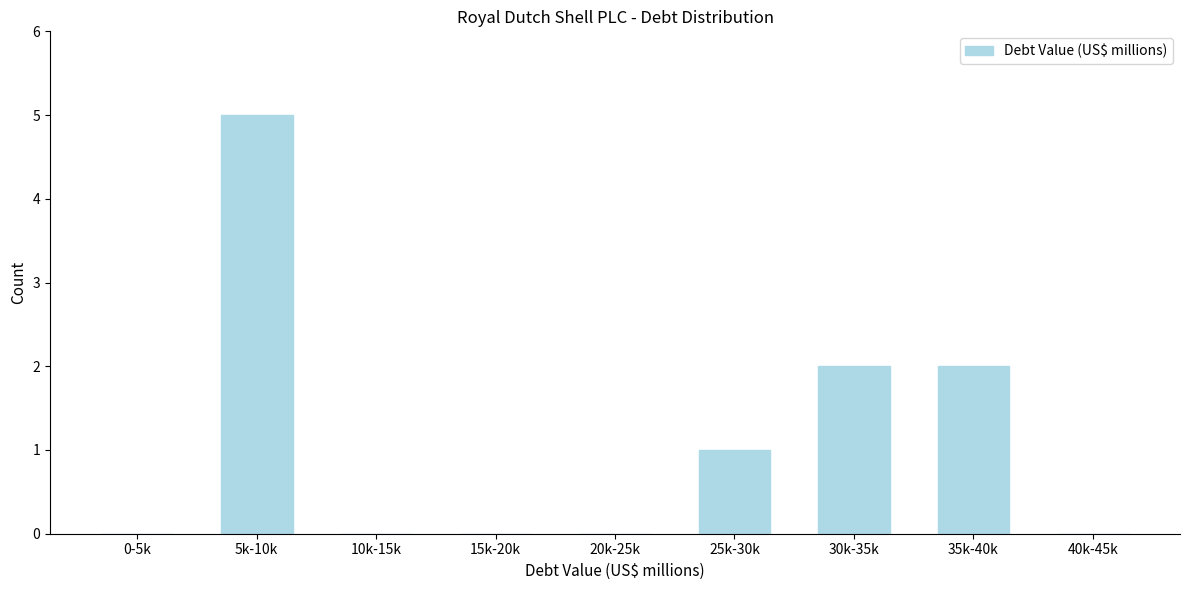

Reading left to right, list all the values displayed in this chart.

0-5k=0	5k-10k=5	10k-15k=0	15k-20k=0	20k-25k=0	25k-30k=1	30k-35k=2	35k-40k=2	40k-45k=0